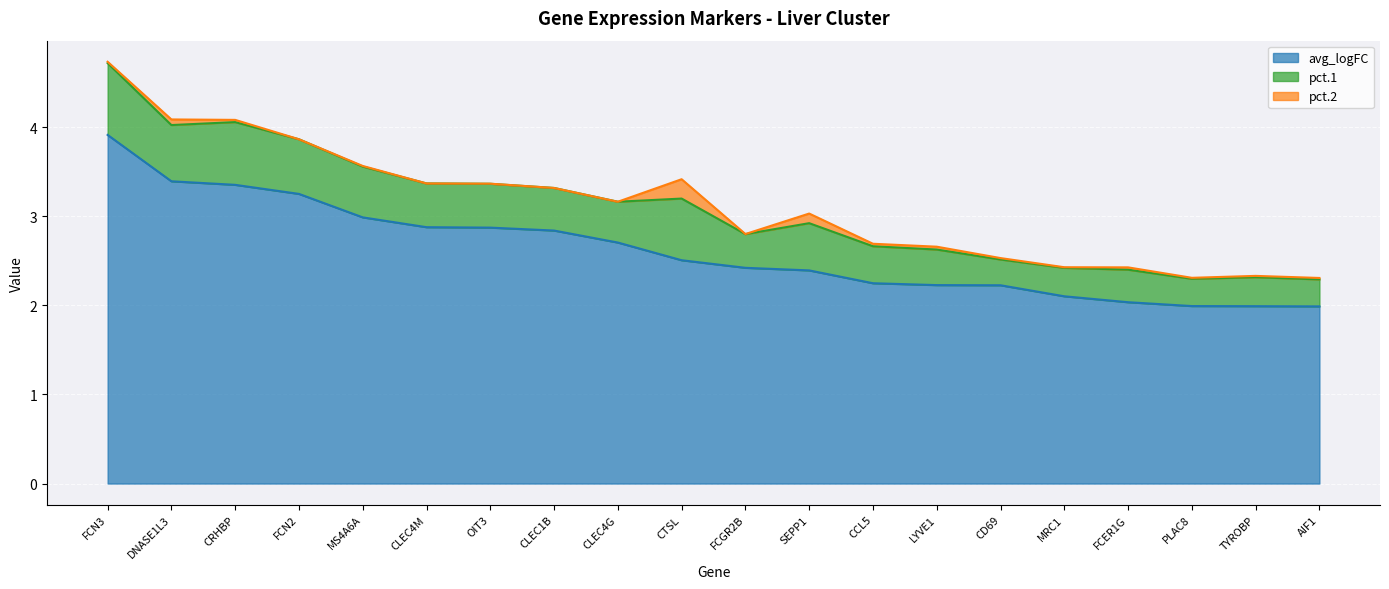

True or false: pct.1 and pct.2 intersect in this chart.

False